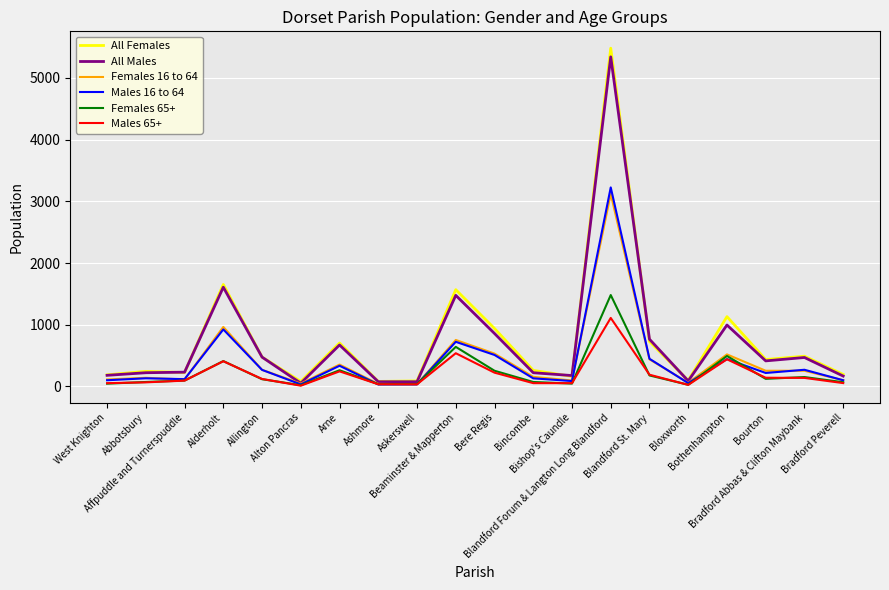

At which label is Females 65+ closest to 751?

Beaminster & Mapperton